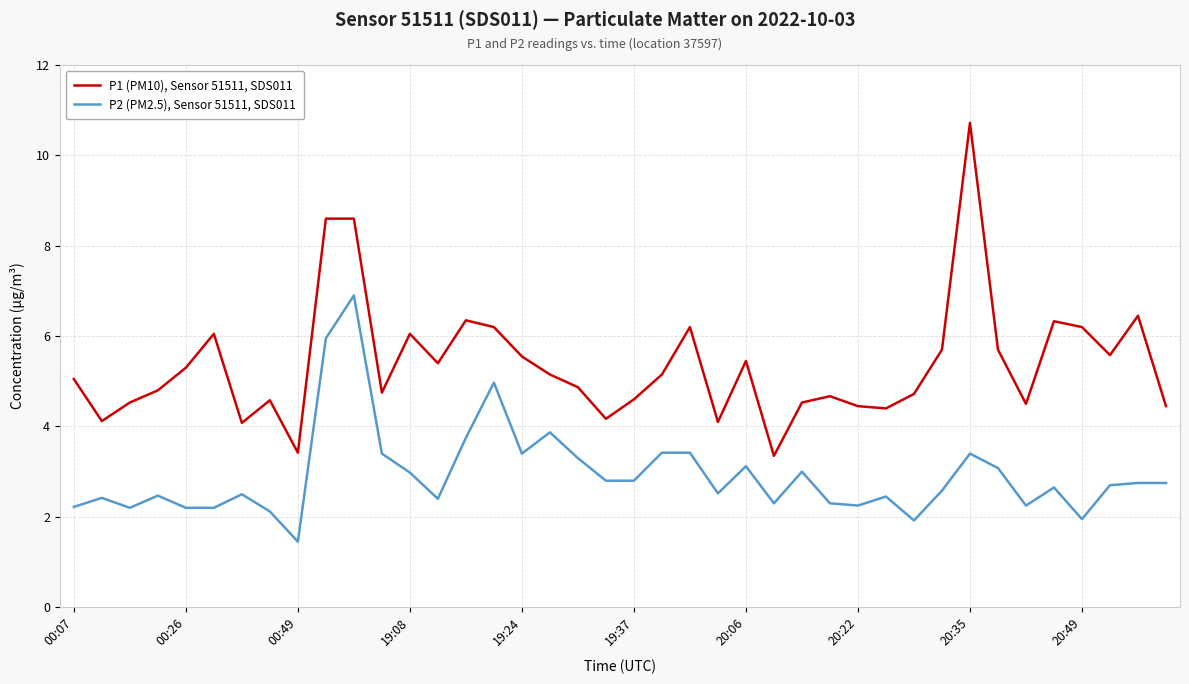

What is the difference between the maximum and minimum values in the P1 (PM10), Sensor 51511, SDS011 series?

7.4